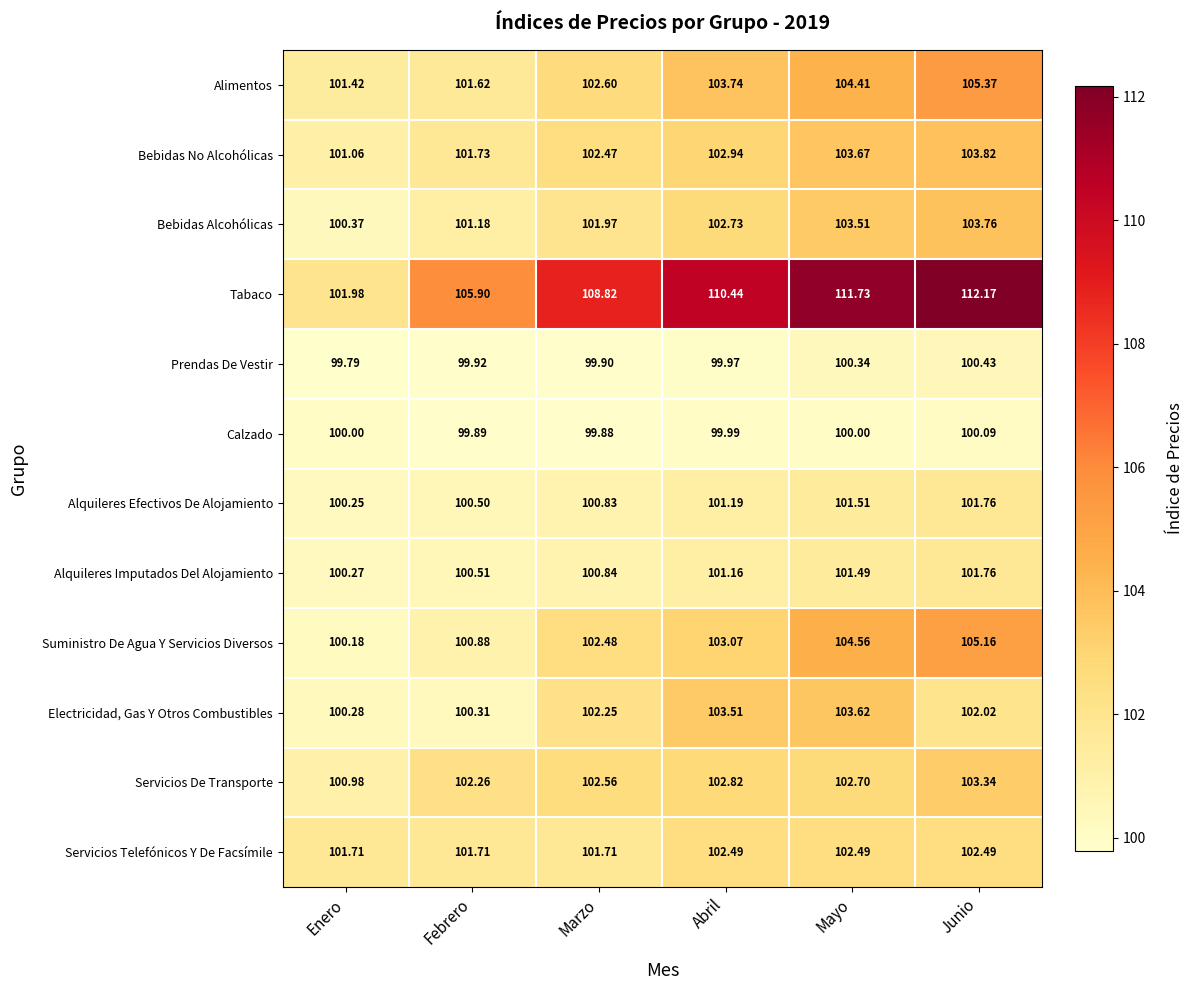

At which label is Tabaco closest to 107?

Febrero